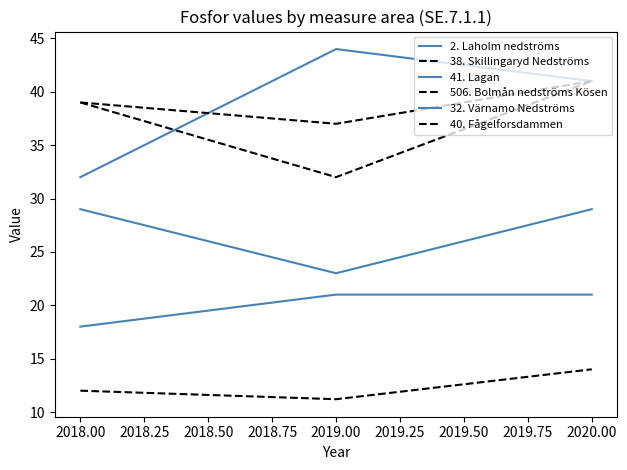

Does the chart display data point markers on the line(s)?

No